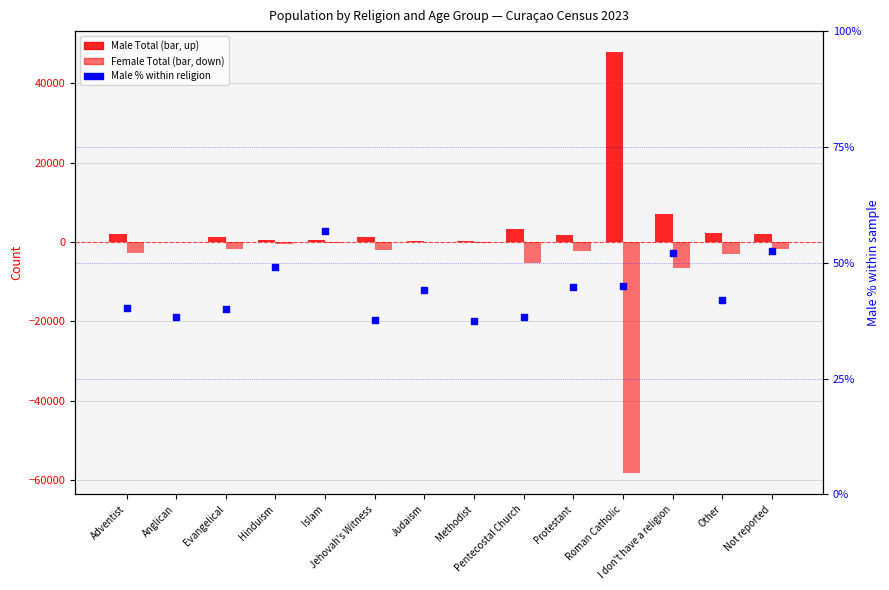

Which series contains the highest Y value?

Male Total